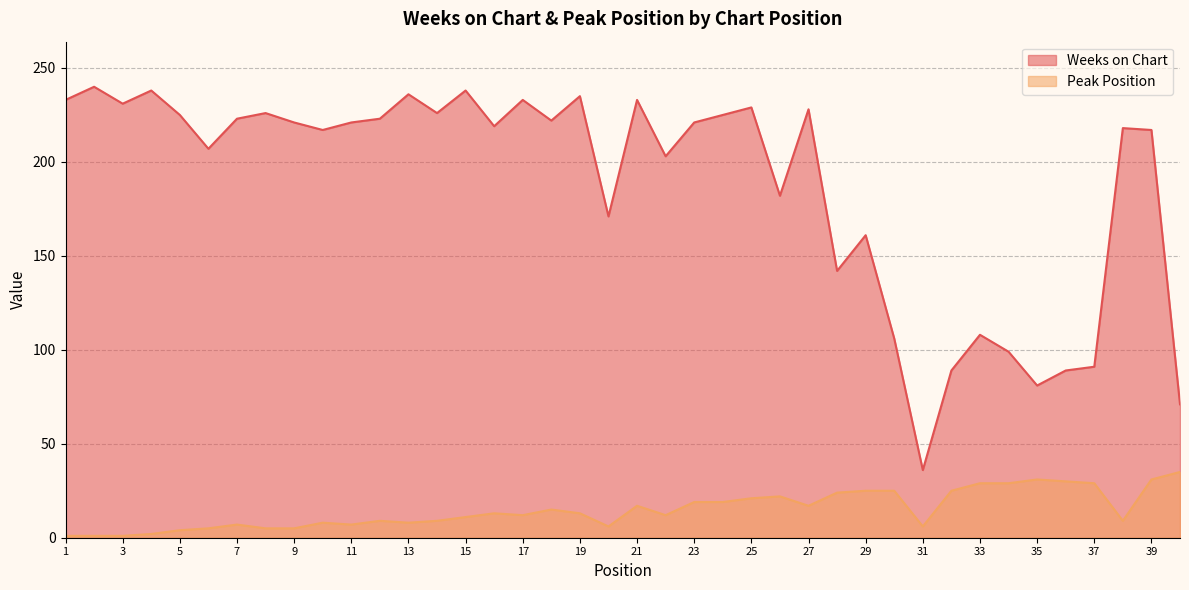

What is the difference between the Weeks on Chart values at 4 and 39?

21